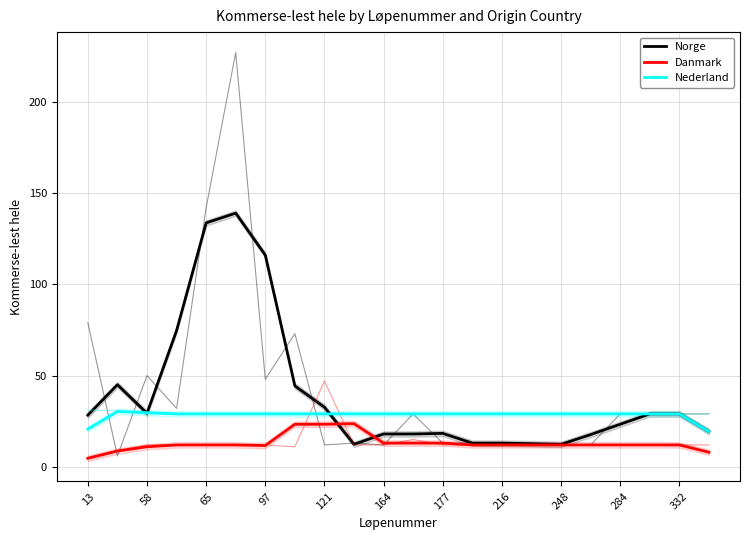

Which series has the largest range (max minus min)?

Norge